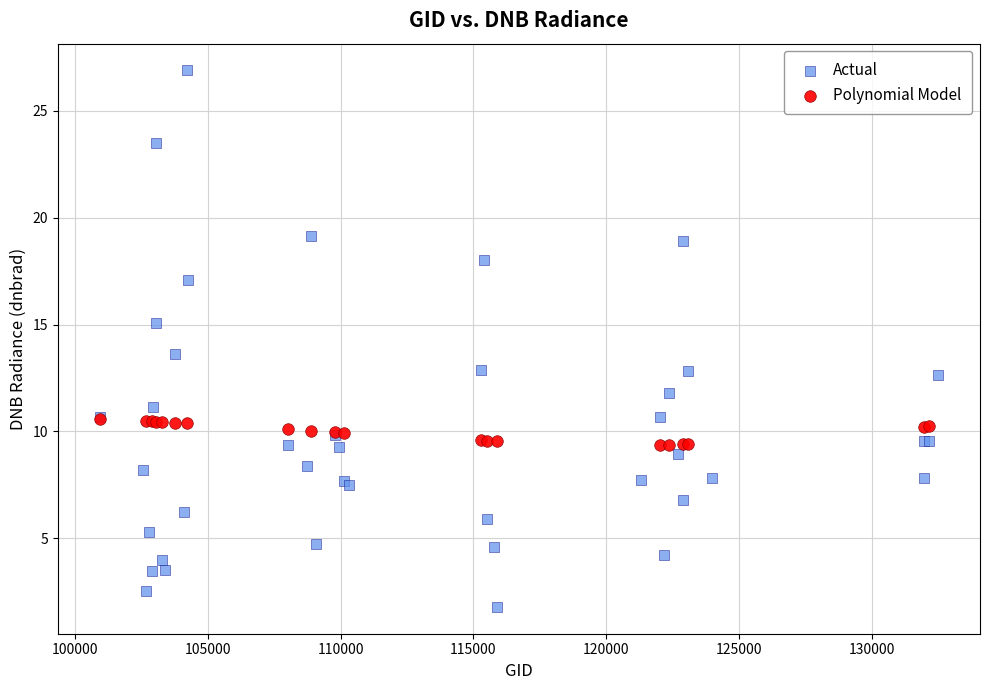

Which series contains the highest Y value?

Actual